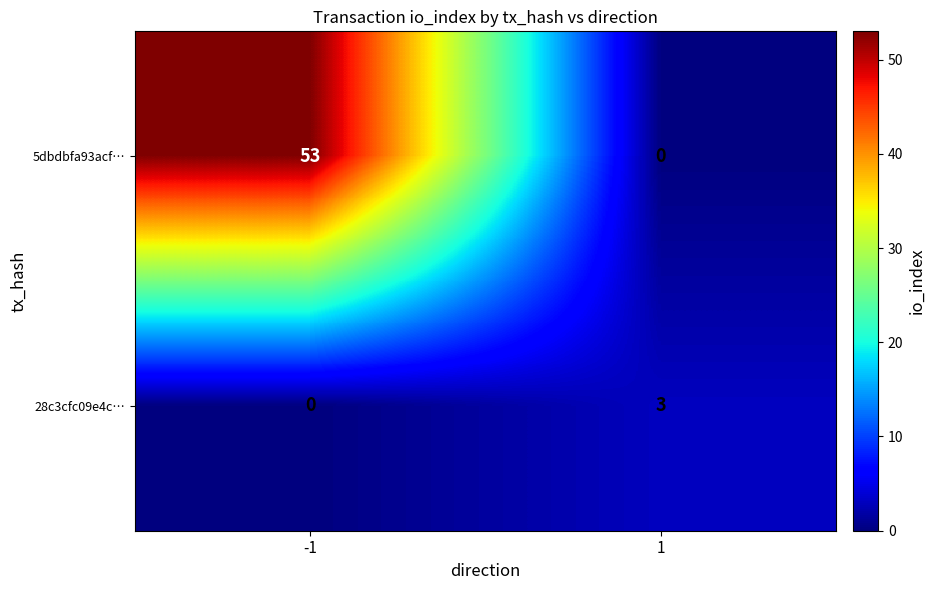

Rank the categories by 5dbdbfa93acf… value from highest to lowest.

-1, 1